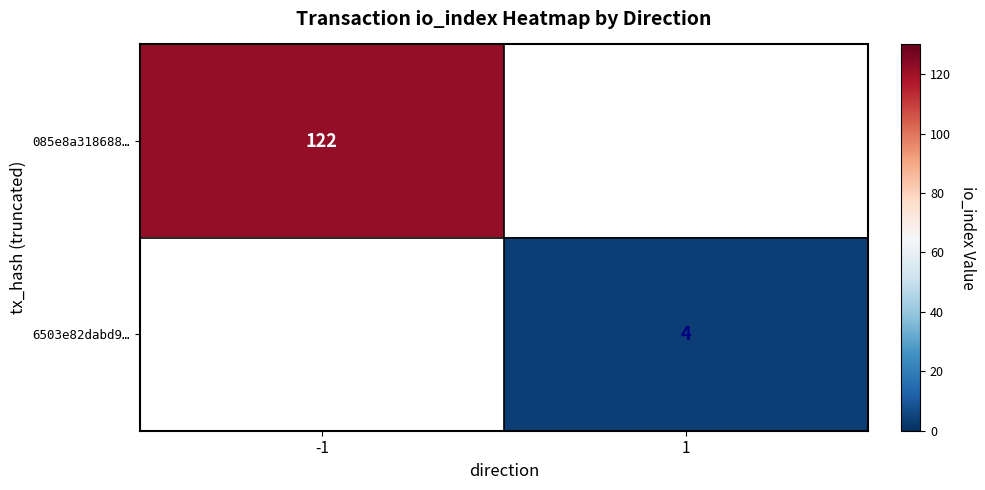

The 085e8a318688… series shows 51 at -1. True or false?

False